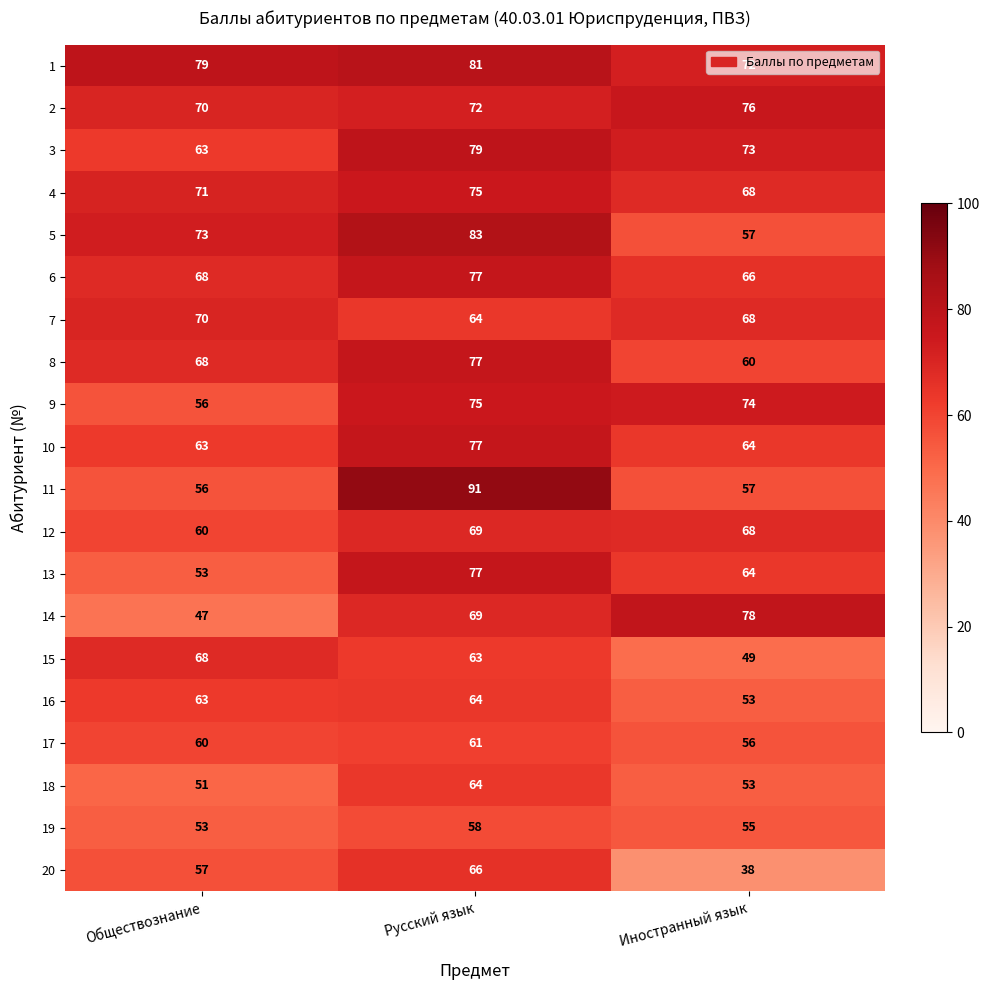

What is the maximum value shown in the chart?

91